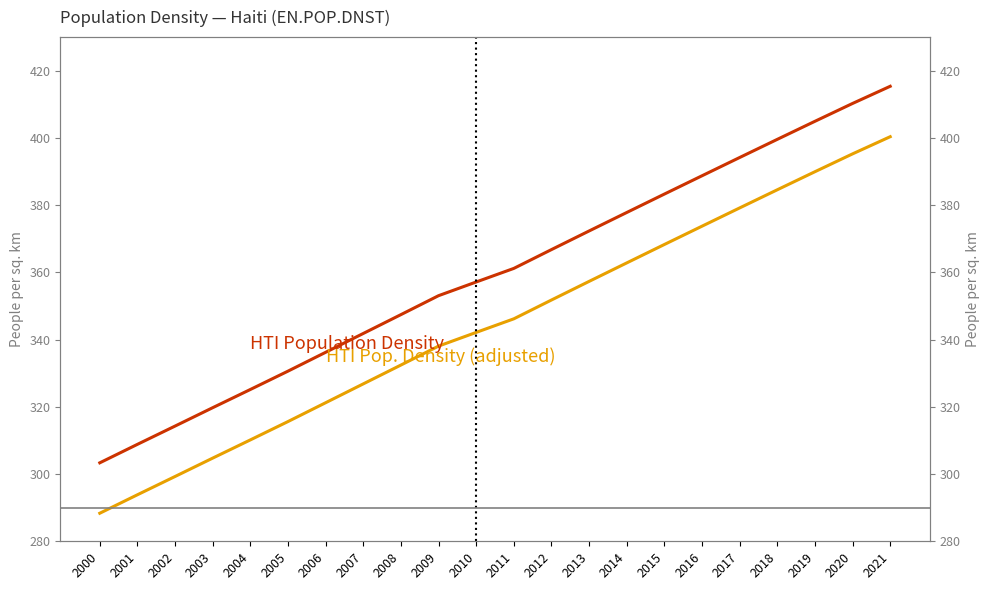

What are all the series names shown in the legend?

HTI Population Density, HTI Pop. Density (adjusted)